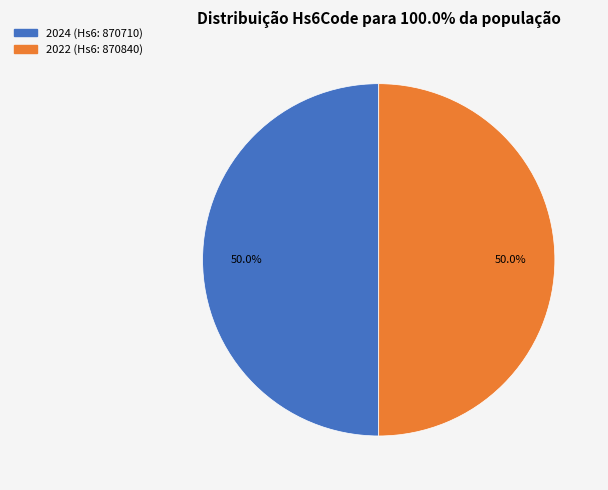

What percentage is the 2022 slice, to the nearest percent?

50%